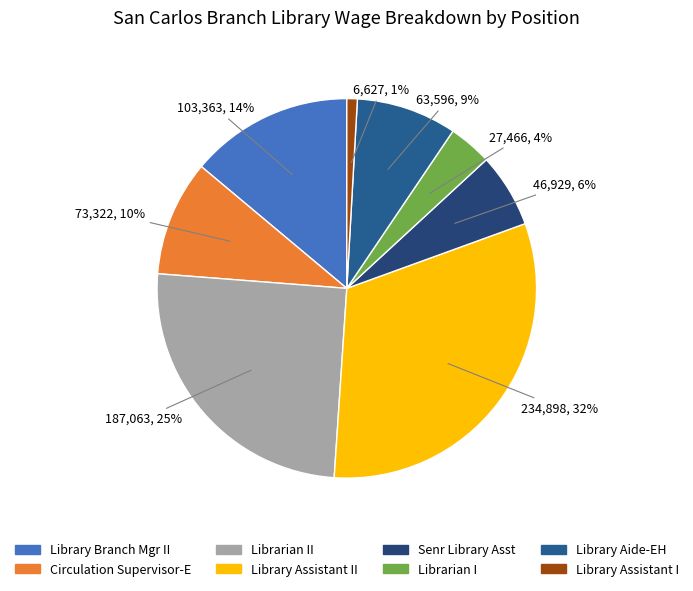

How many segments does this pie chart have?

8